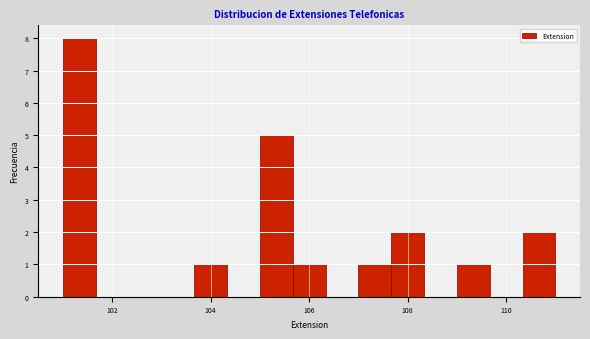

Around what value on the x-axis is the tallest bar? Give the approximate position of its centre, as read against the axis.

101.4